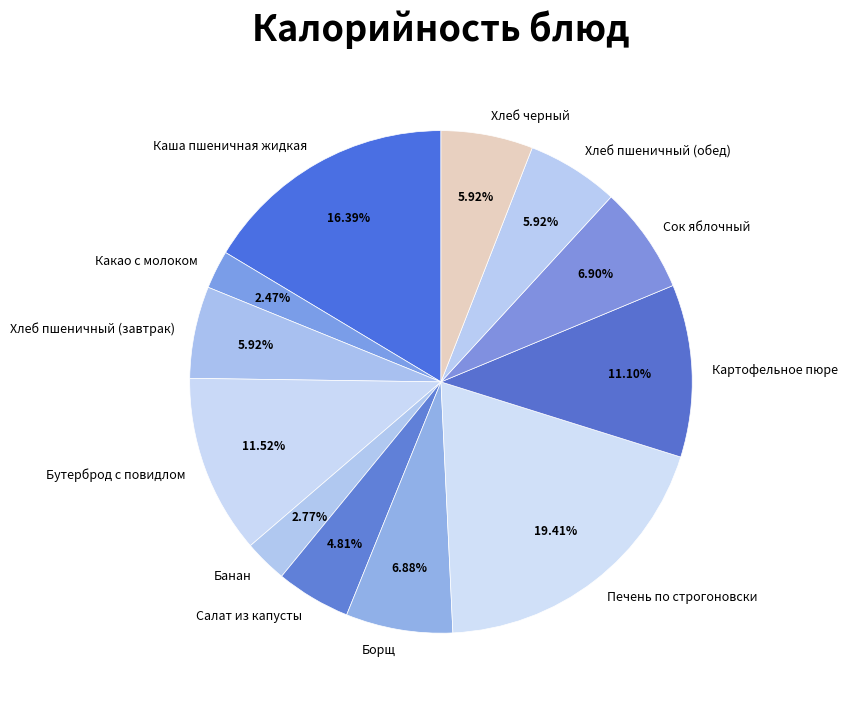

Between Печень по строгоновски and Какао с молоком, which is larger?

Печень по строгоновски